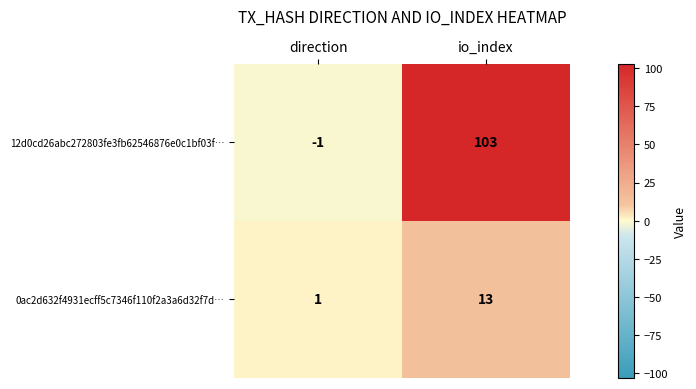

List the series in order of their peak value, lowest first.

0ac2d632f4931ecff5c7346f110f2a3a6d32f7d…, 12d0cd26abc272803fe3fb62546876e0c1bf03f…